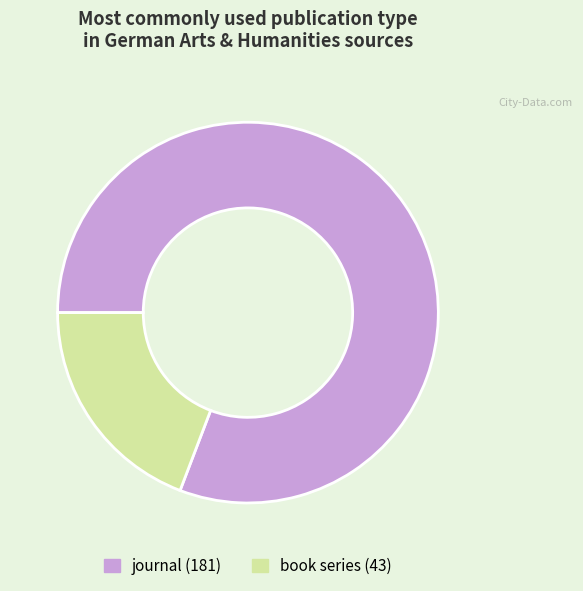

Between book series and journal, which is larger?

journal